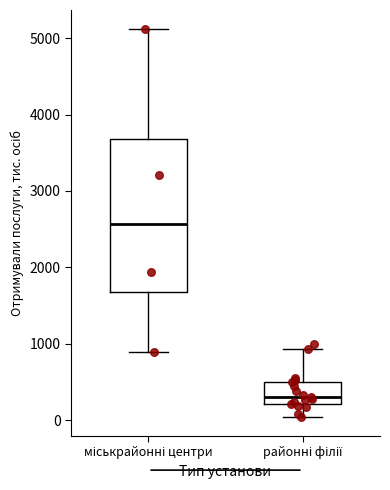

Reading left to right, read every box against the y-axis: the position of its median line, the range the box covers, and the ends of its whiskers. The values are not printed on the chart, so give them approximately, as read against the axis.

міськрайонні центри: median 2600, box 1700 to 3700, whiskers 900 to 5100
районні філії: median 300, box 200 to 500, whiskers 0 to 900